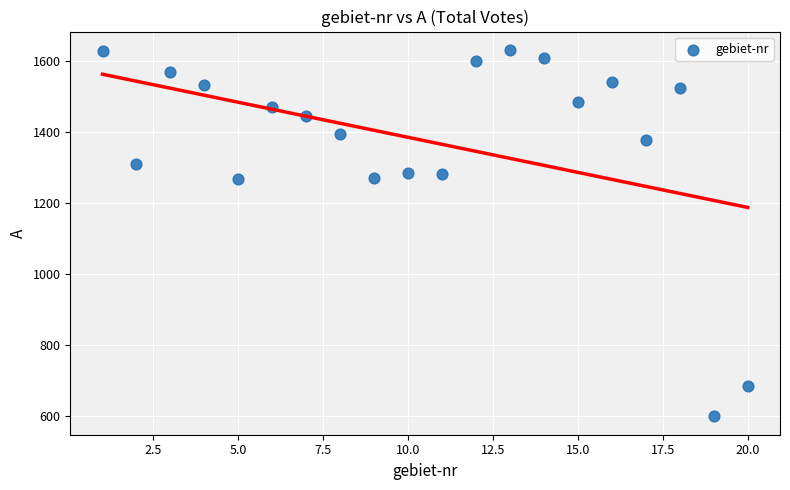

What is the range of Y values (max minus min)?

1032